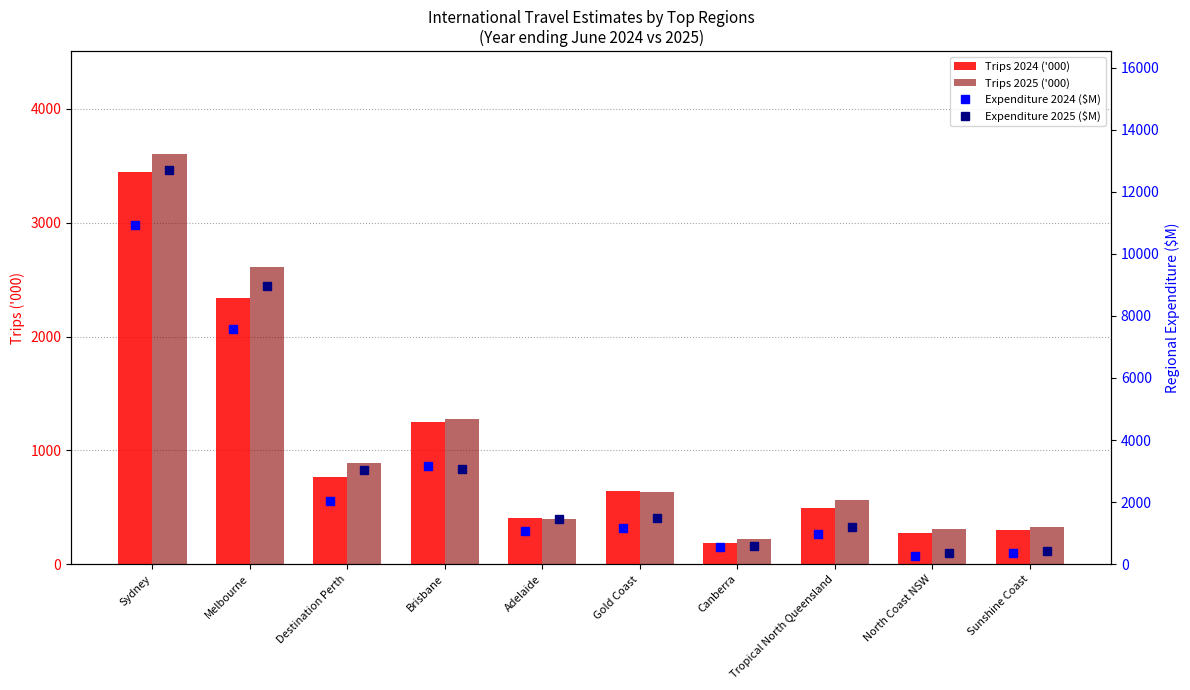

Is it true that Trips 2024 ('000) equals 301.9 at Sunshine Coast?

True